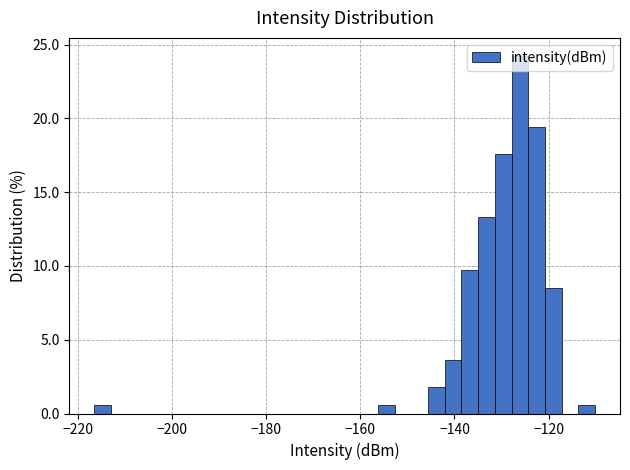

Around what value on the x-axis is the tallest bar? Give the approximate position of its centre, as read against the axis.

-126